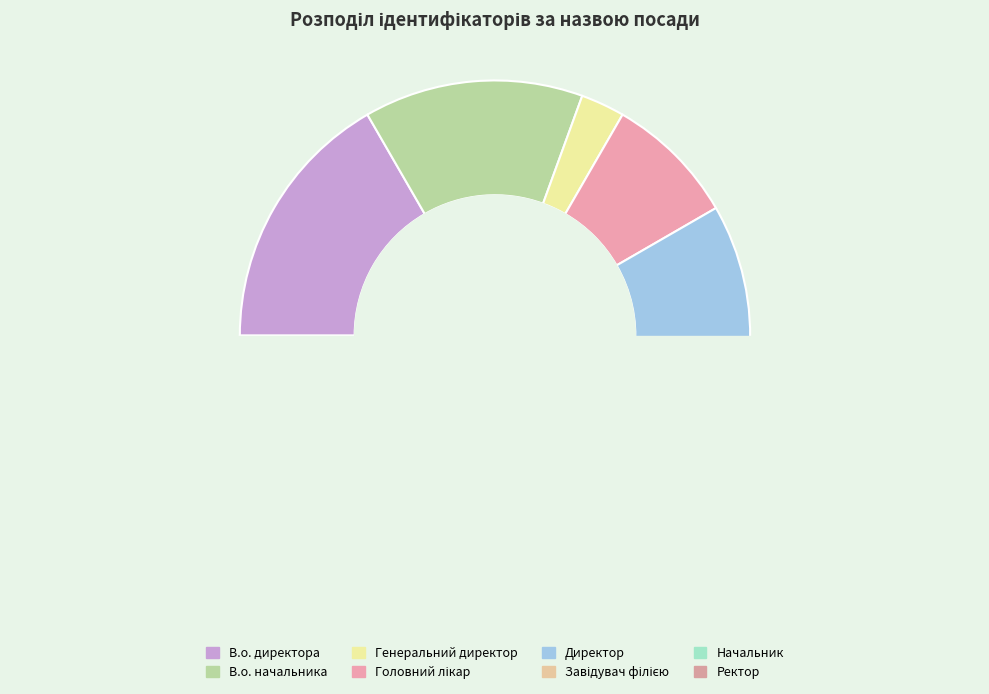

How many segments does this pie chart have?

8